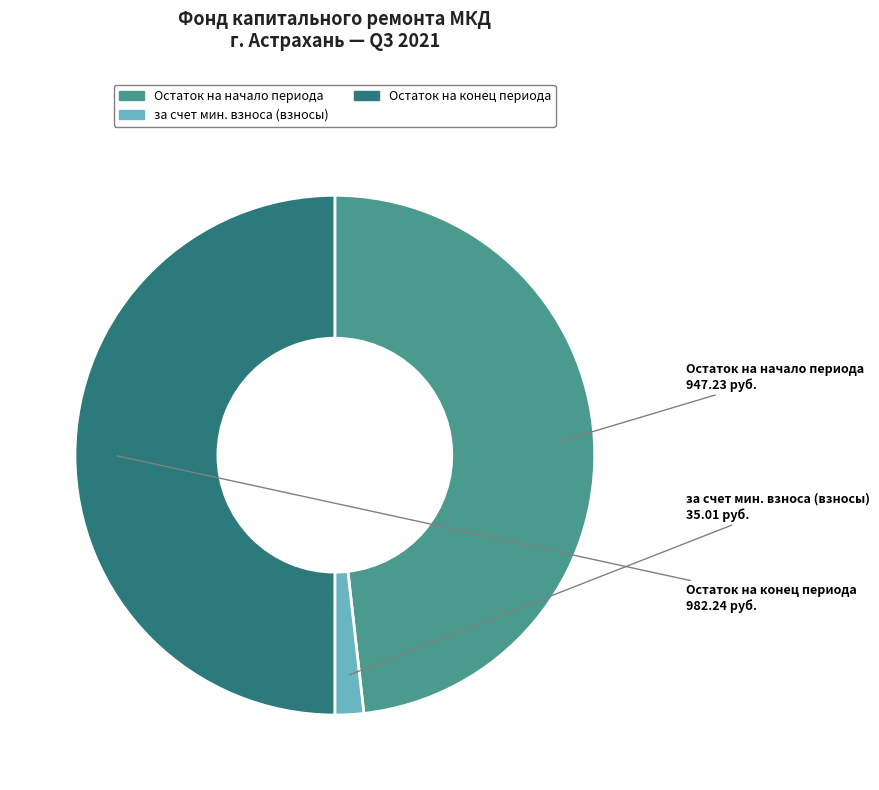

Is the sum of за счет мин. взноса (взносы) and Остаток на конец периода greater than half?

Yes